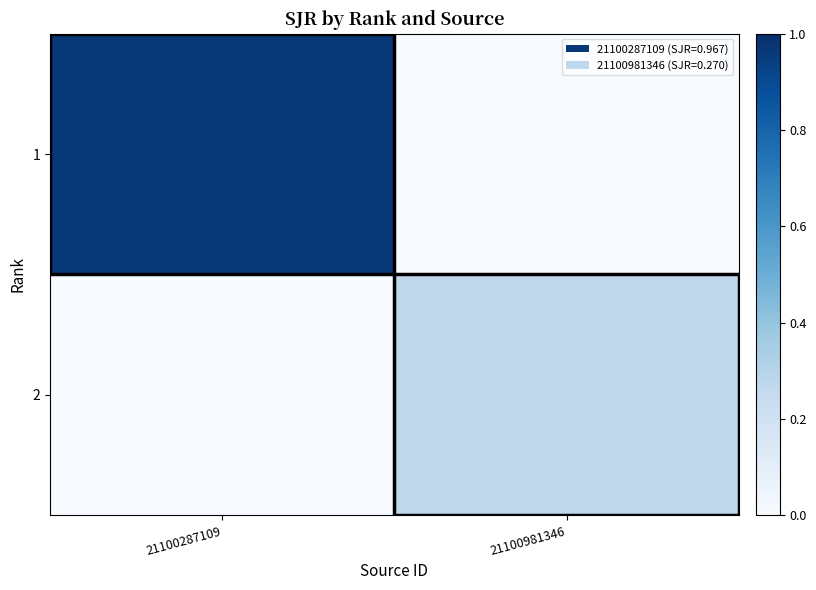

Reading left to right, extract all data points from this chart.

1: 21100287109=1.0	21100981346=0.0
2: 21100287109=0.0	21100981346=0.3